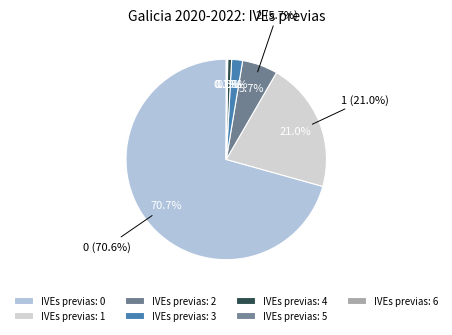

Rank the categories by value from highest to lowest.

0, 1, 2, 3, 4, 5, 6